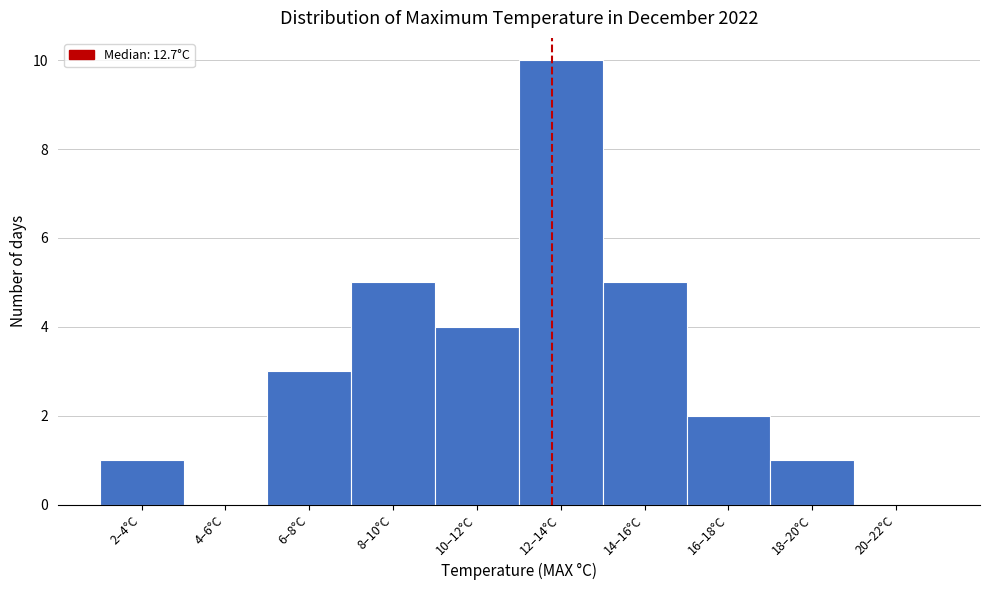

Reading left to right, extract all data points from this chart.

2–4°C=1	4–6°C=0	6–8°C=3	8–10°C=5	10–12°C=4	12–14°C=10	14–16°C=5	16–18°C=2	18–20°C=1	20–22°C=0